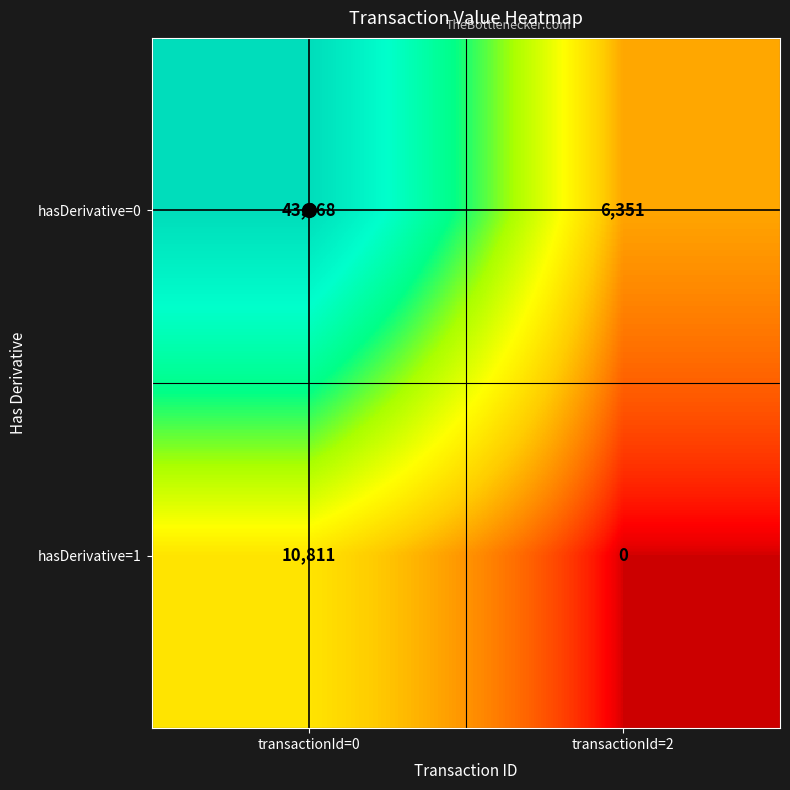

How many distinct data groups are displayed?

2